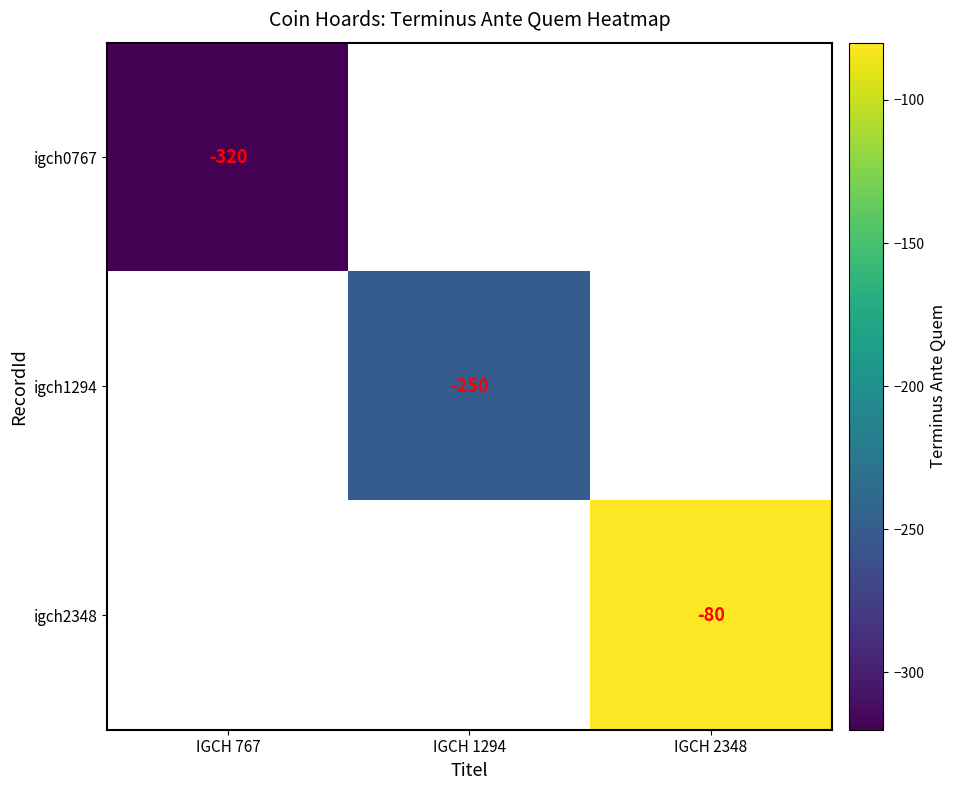

What is the total value across all series at IGCH 767?

-960